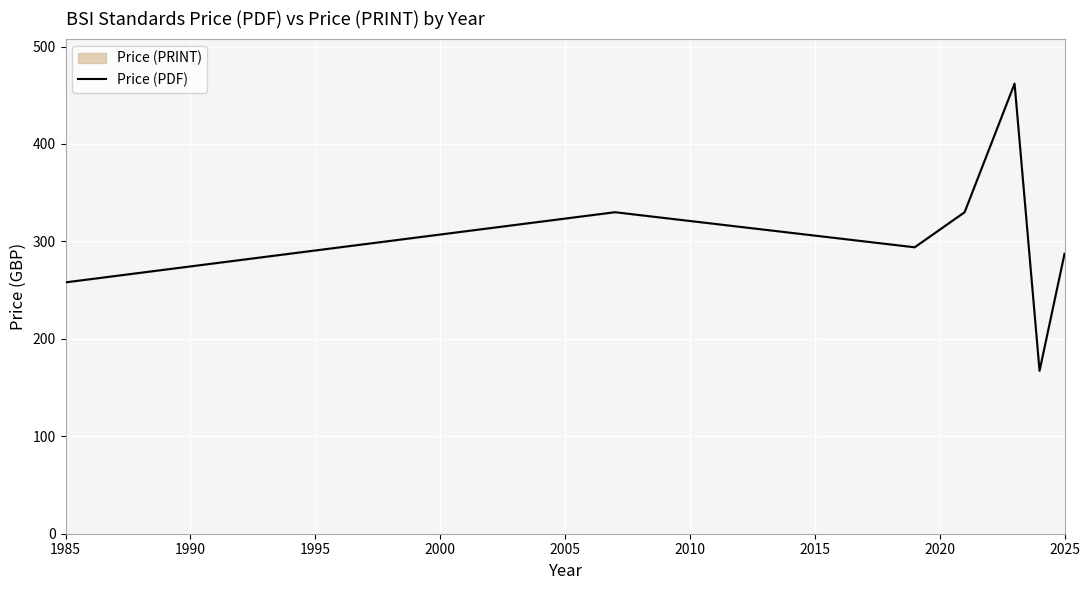

The chart shows a value of 287.3 at 2025. True or false?

True